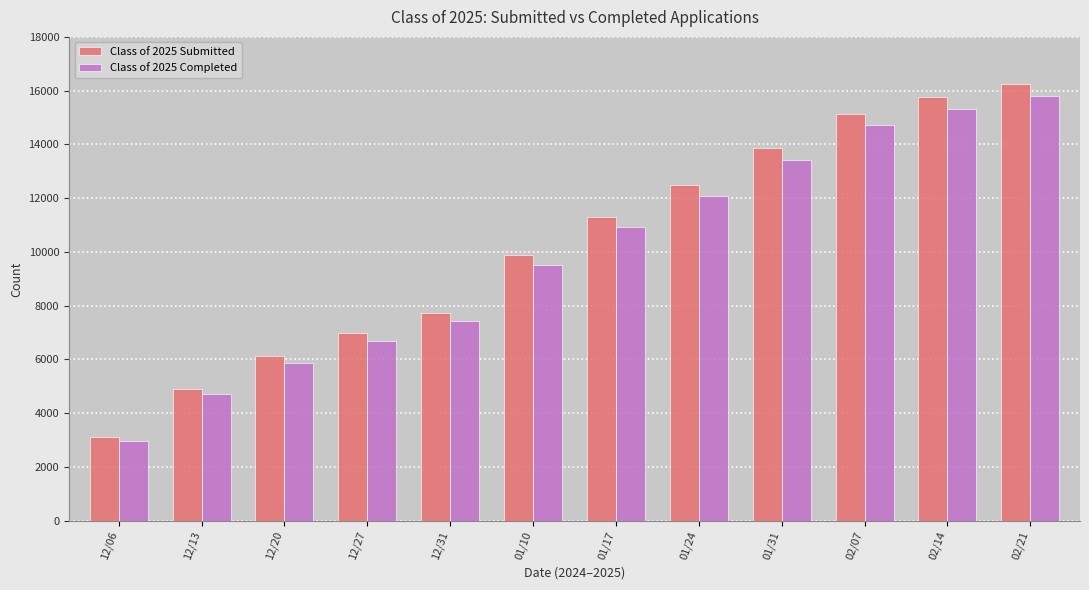

Rank the categories by Class of 2025 Submitted value from lowest to highest.

12/06, 12/13, 12/20, 12/27, 12/31, 01/10, 01/17, 01/24, 01/31, 02/07, 02/14, 02/21